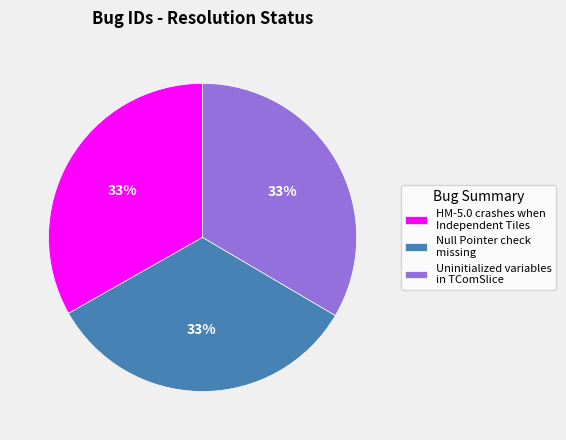

What percentage is the HM-5.0 crashes when Independent Tiles slice, to the nearest percent?

33%